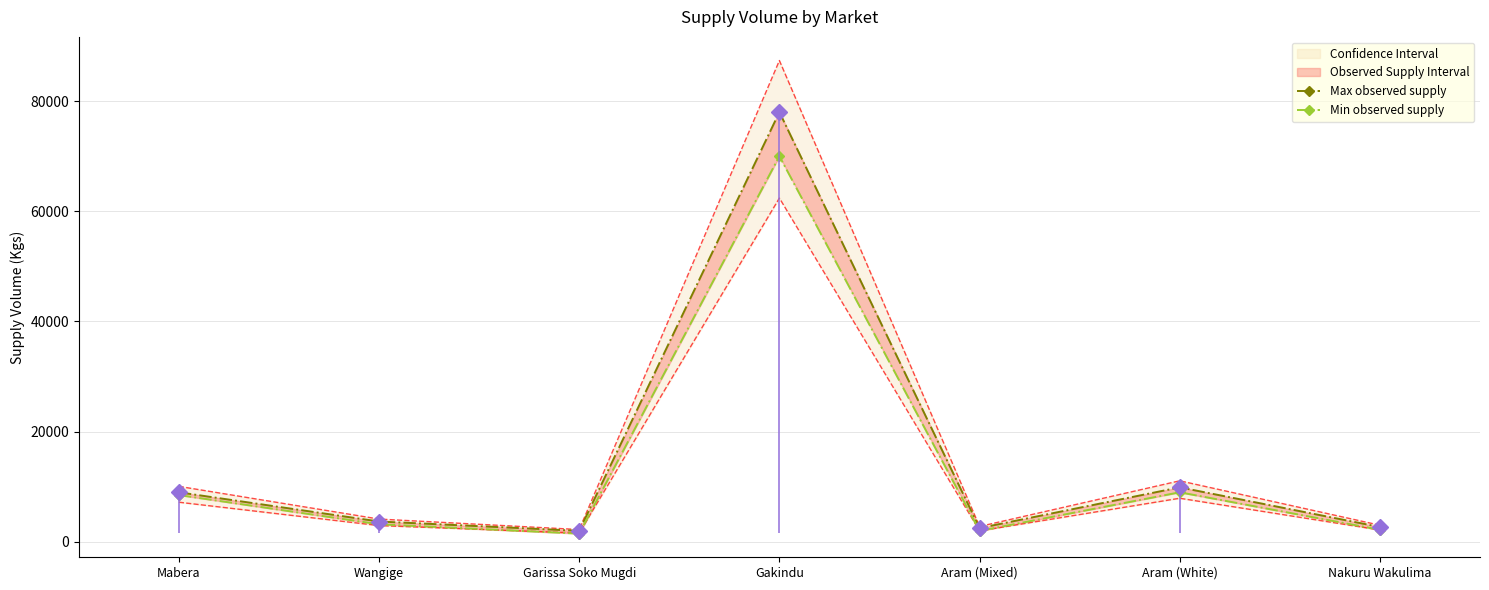

Reading left to right, list all the values displayed in this chart.

Max observed supply: Mabera=9000	Wangige=3700	Garissa Soko Mugdi=2000	Gakindu=78000	Aram (Mixed)=2500	Aram (White)=9900	Nakuru Wakulima=2700
Min observed supply: Mabera=8500	Wangige=3200	Garissa Soko Mugdi=1500	Gakindu=70000	Aram (Mixed)=2000	Aram (White)=9000	Nakuru Wakulima=2200